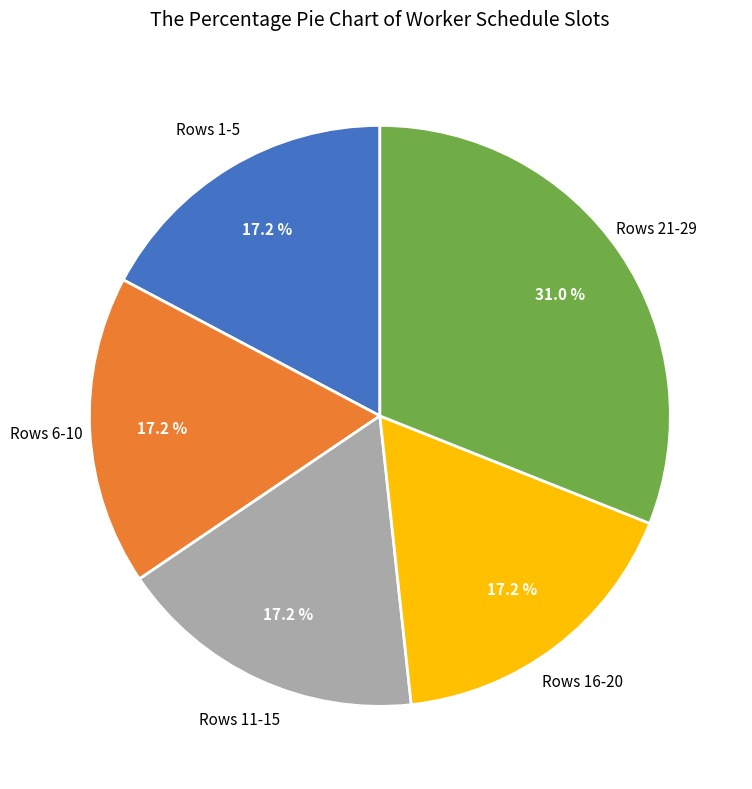

How much of the chart is everything except Rows 11-15?

82.8%